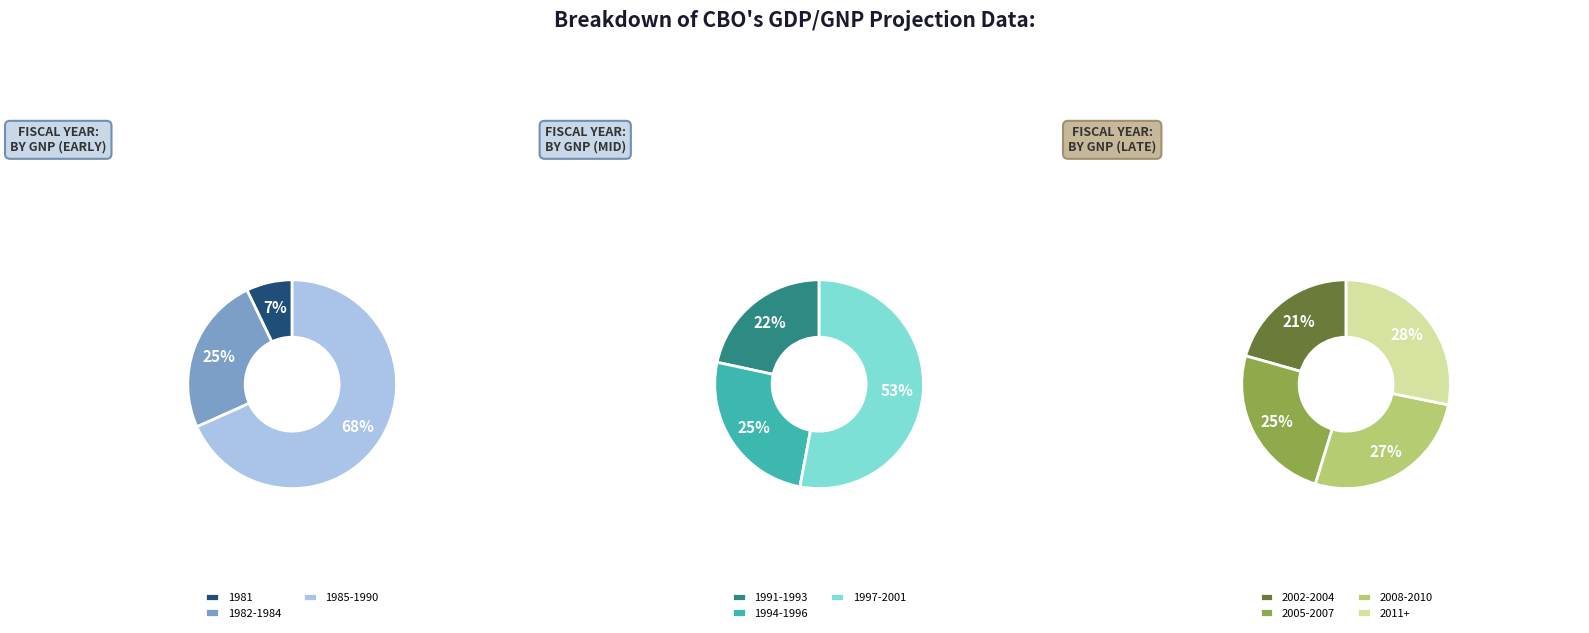

The 1984 slice represents 1% of the pie. True or false?

False